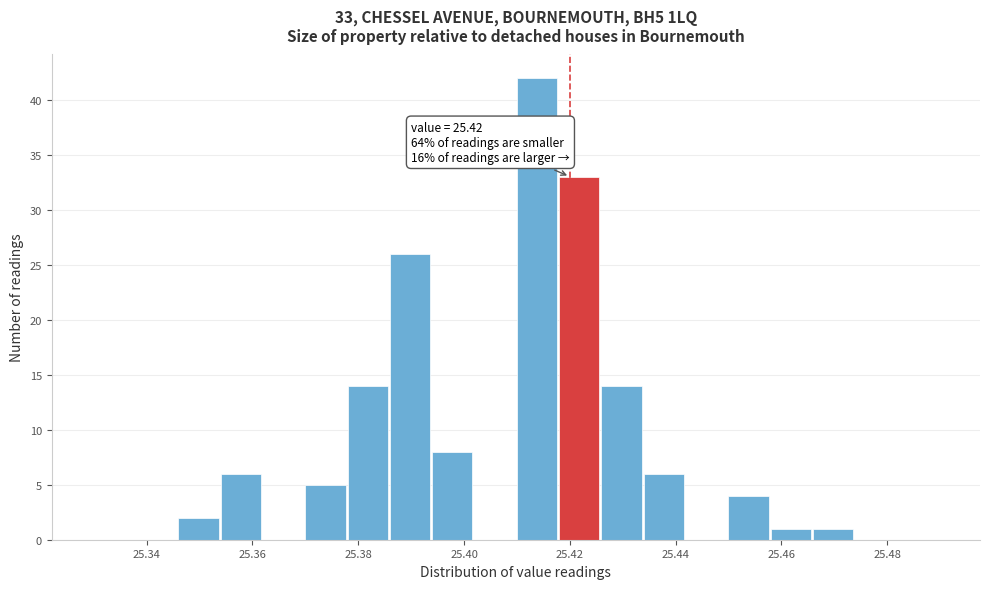

Over which range of the x-axis is the bar tallest?

25.410 to 25.418